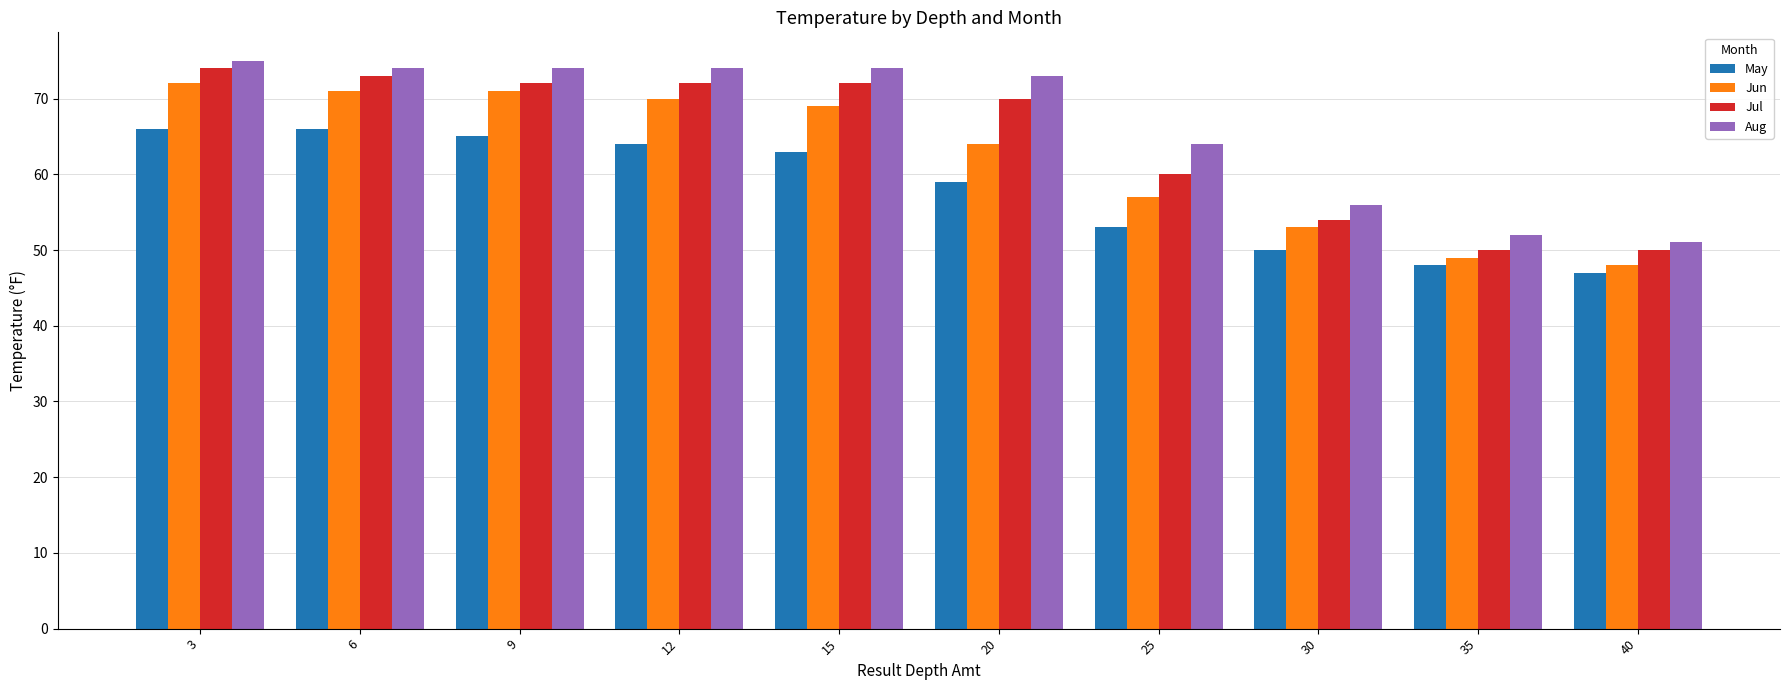

True or false: Aug has a value of 125 at 6.

False